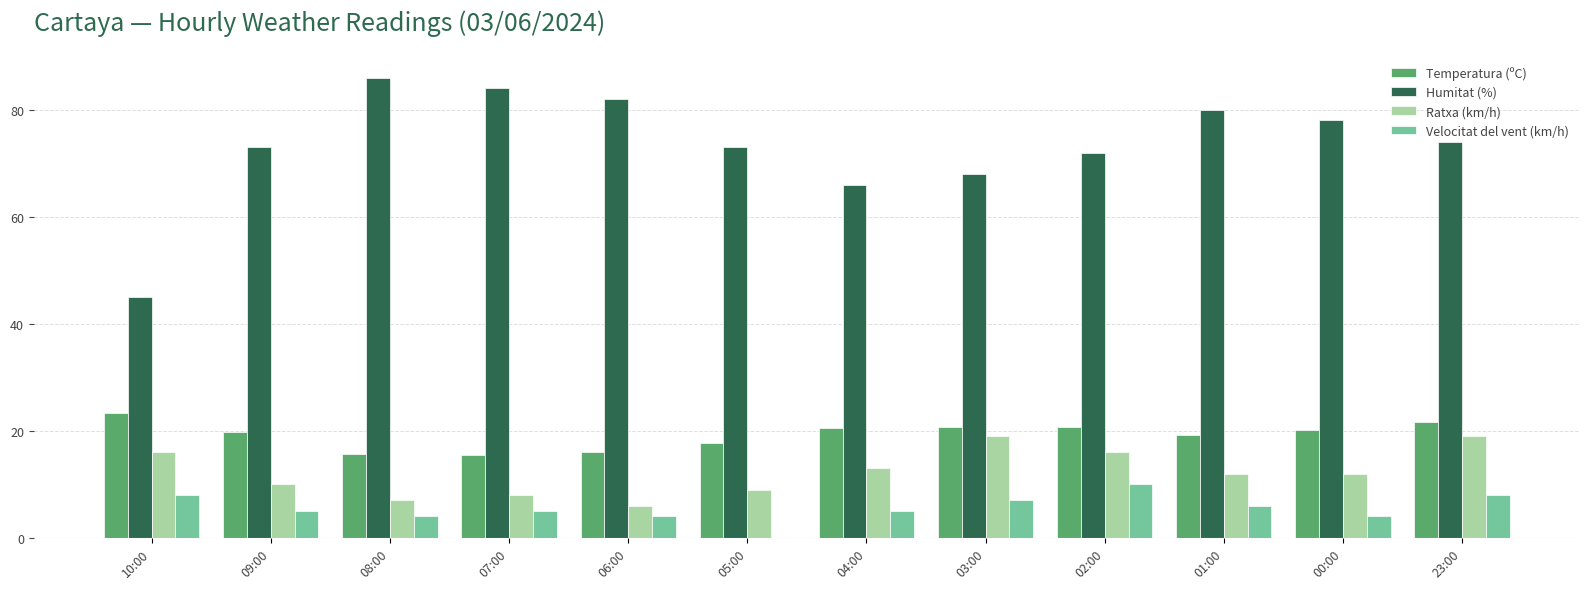

Which category has the highest value across all series?

08:00